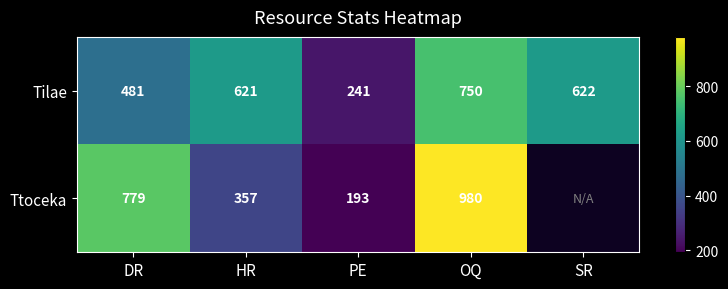

At how many categories does at least one series exceed 227?

5